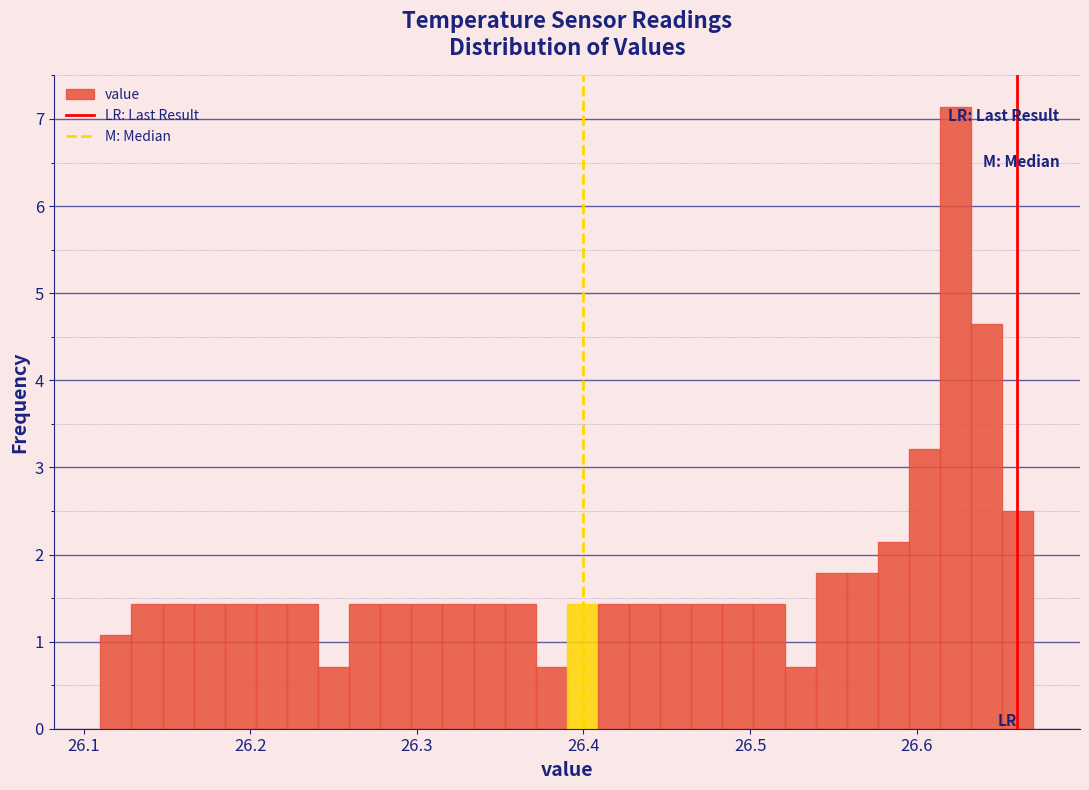

Around what value on the x-axis is the tallest bar? Give the approximate position of its centre, as read against the axis.

26.62